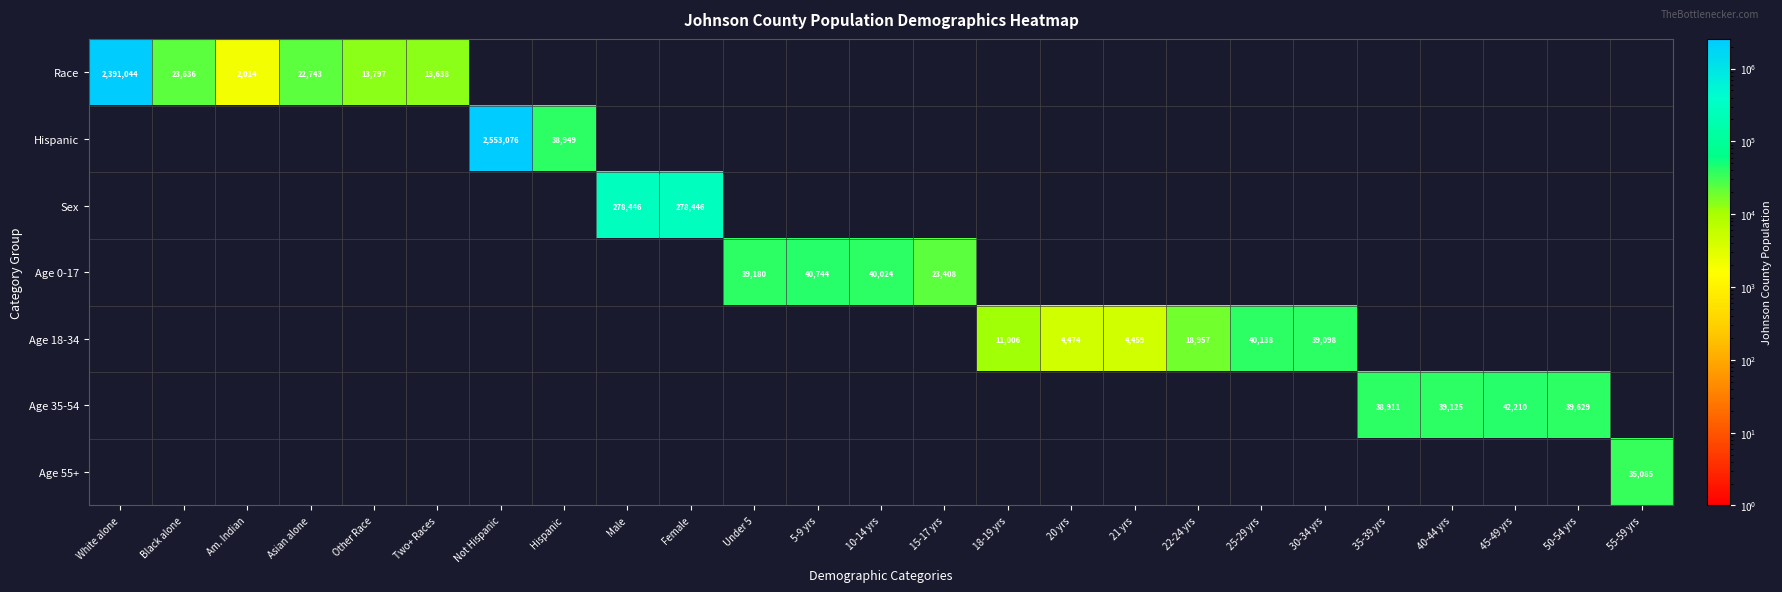

Is it true that Age 0-17 equals 40744 at 5-9 yrs?

True